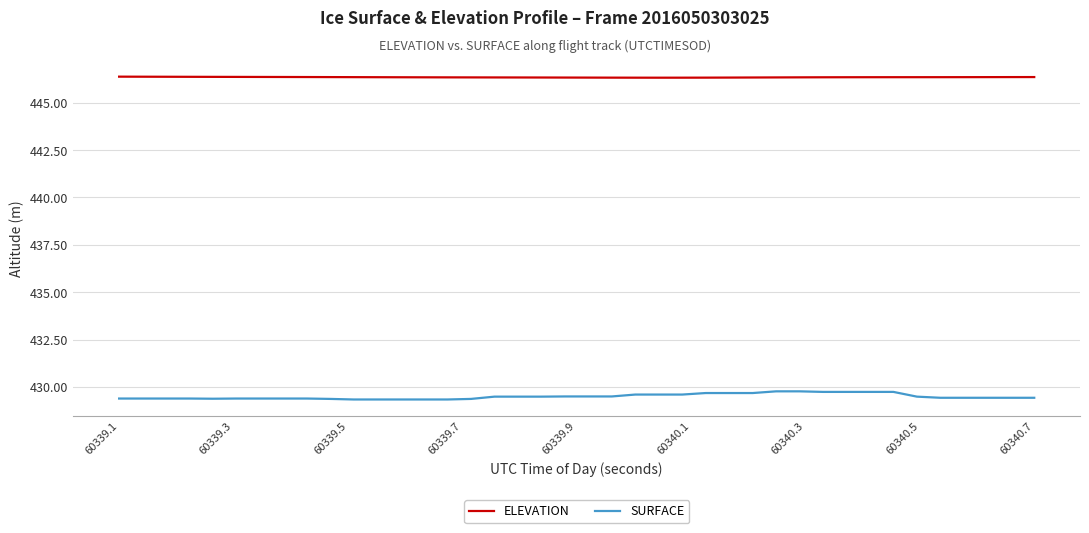

True or false: SURFACE and ELEVATION cross at least once.

False